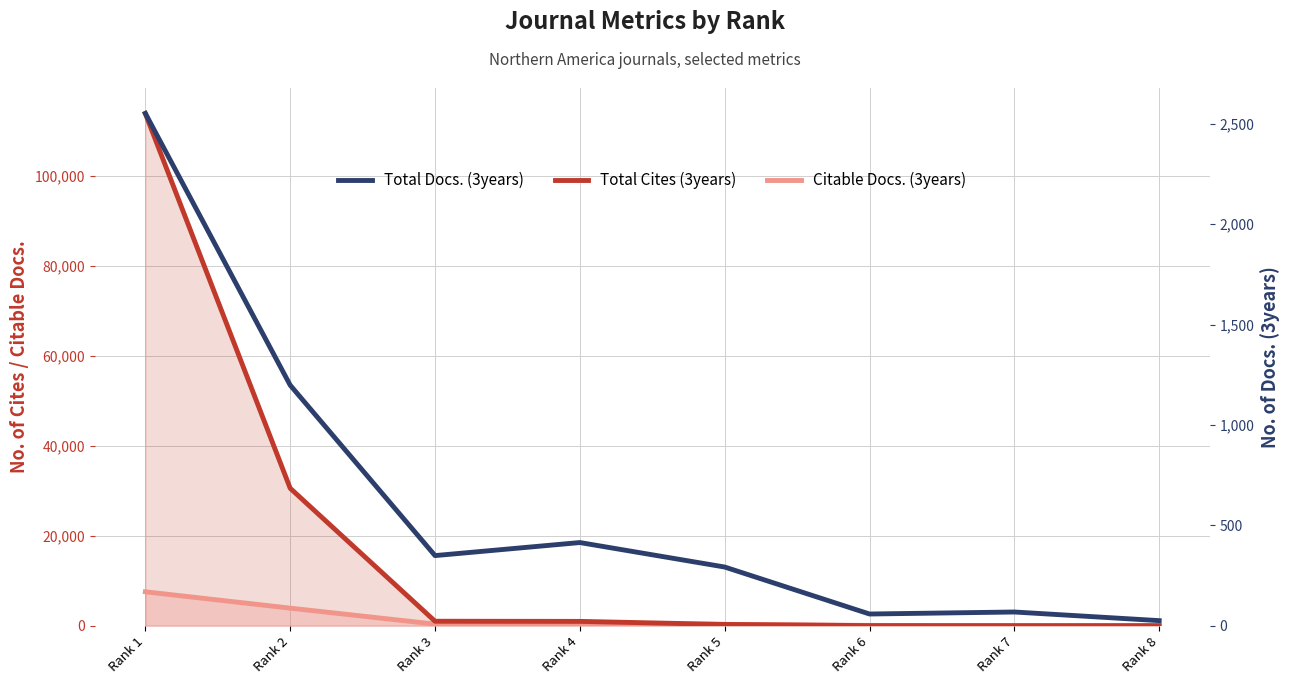

Reading left to right, list all the values displayed in this chart.

Citable Docs. (3years): Rank 1=7536	Rank 2=3897	Rank 3=346	Rank 4=411	Rank 5=291	Rank 6=58	Rank 7=2	Rank 8=0
Total Cites (3years): Rank 1=113944	Rank 2=30575	Rank 3=983	Rank 4=951	Rank 5=270	Rank 6=5	Rank 7=0	Rank 8=0
Total Docs. (3years): Rank 1=2552	Rank 2=1198	Rank 3=349	Rank 4=414	Rank 5=292	Rank 6=58	Rank 7=68	Rank 8=25